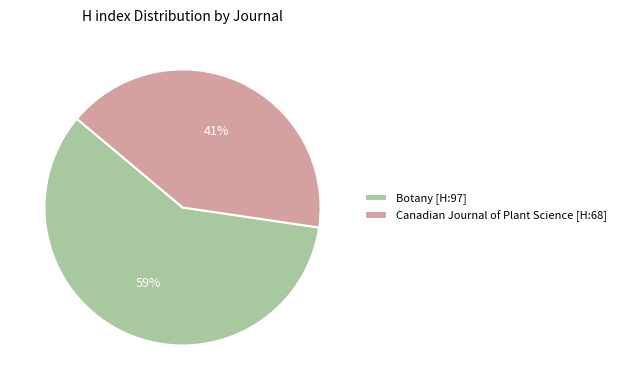

Is there any slice that represents more than half of the pie?

Yes